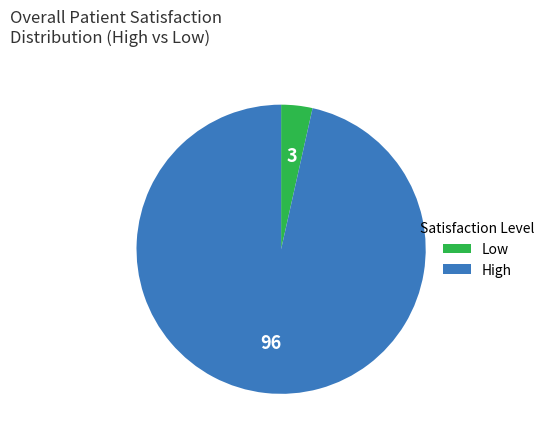

Is there any slice that represents more than half of the pie?

Yes